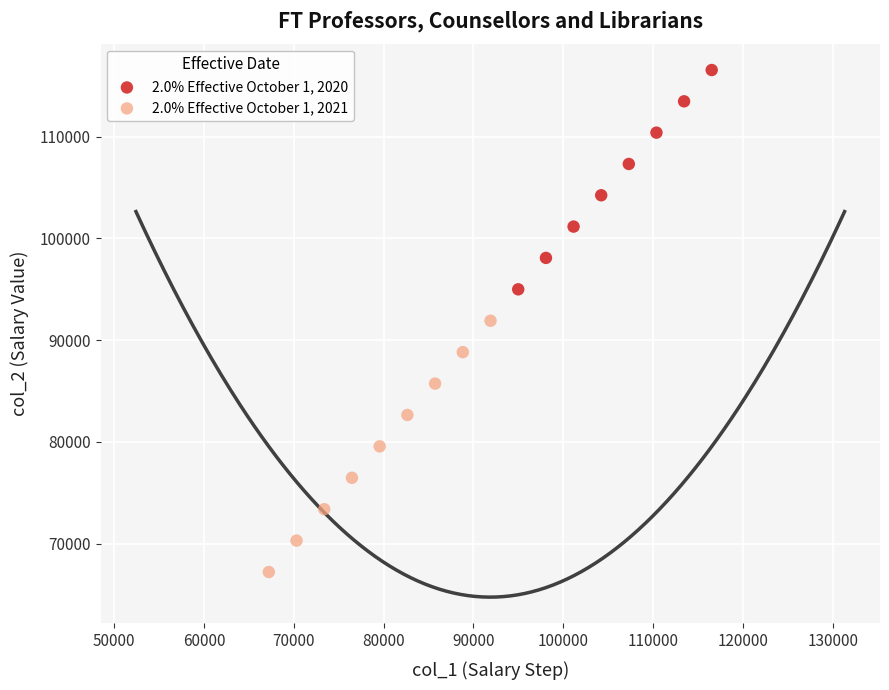

Which series has the largest Y range (max minus min)?

2.0% Effective October 1, 2021